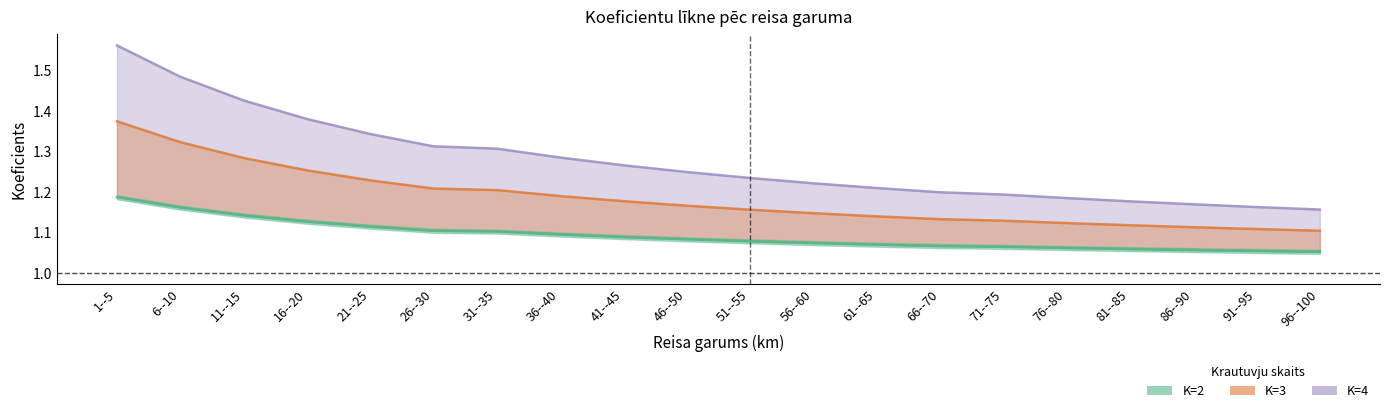

Reading left to right, transcribe all the data shown in this chart.

K=2: 1.2	1.2	1.1	1.1	1.1	1.1	1.1	1.1	1.1	1.1	1.1	1.1	1.1	1.1	1.1	1.1	1.1	1.1	1.1	1.1
K=3: 1.4	1.3	1.3	1.3	1.2	1.2	1.2	1.2	1.2	1.2	1.2	1.1	1.1	1.1	1.1	1.1	1.1	1.1	1.1	1.1
K=4: 1.6	1.5	1.4	1.4	1.3	1.3	1.3	1.3	1.3	1.2	1.2	1.2	1.2	1.2	1.2	1.2	1.2	1.2	1.2	1.2